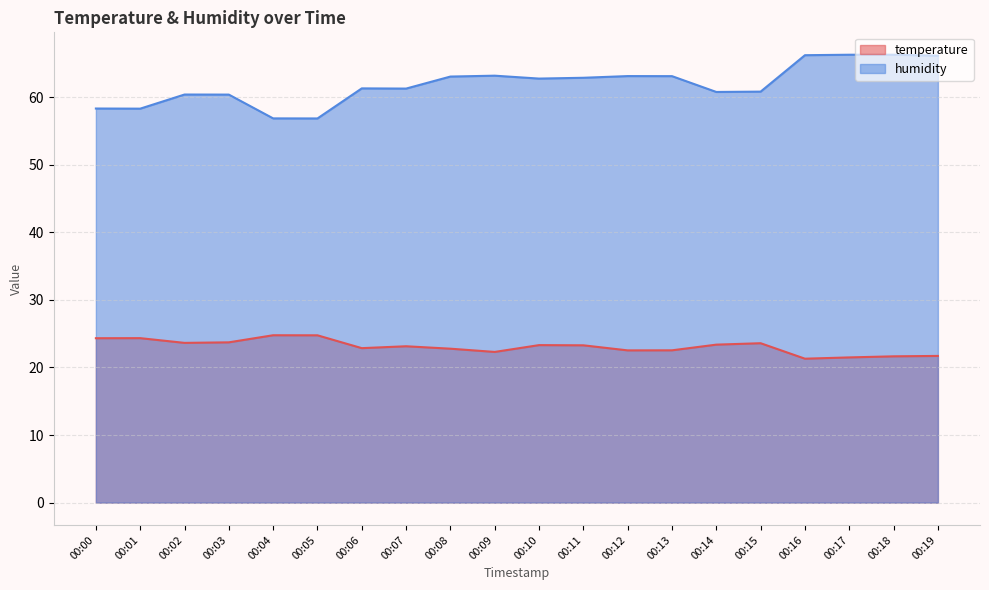

At which category does temperature reach its first local peak?

00:01